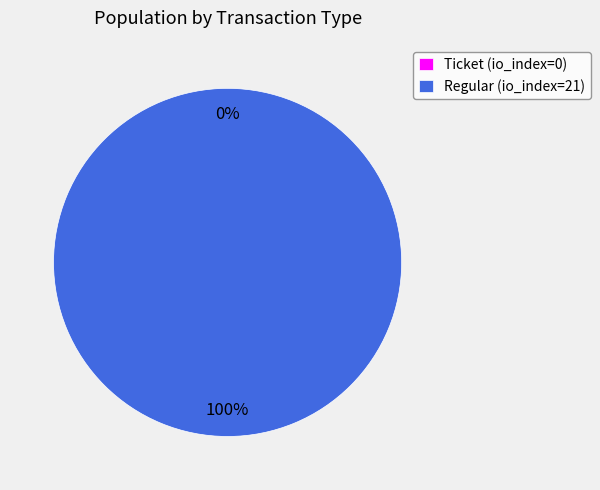

What percentage is the Regular (io_index=21) slice, to the nearest percent?

100%